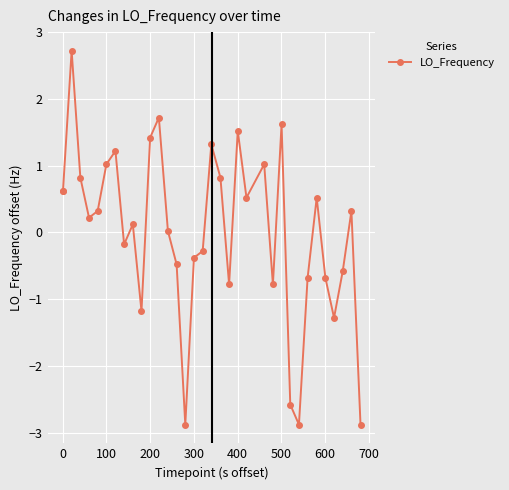

Is this an area chart (filled region under the line)?

No